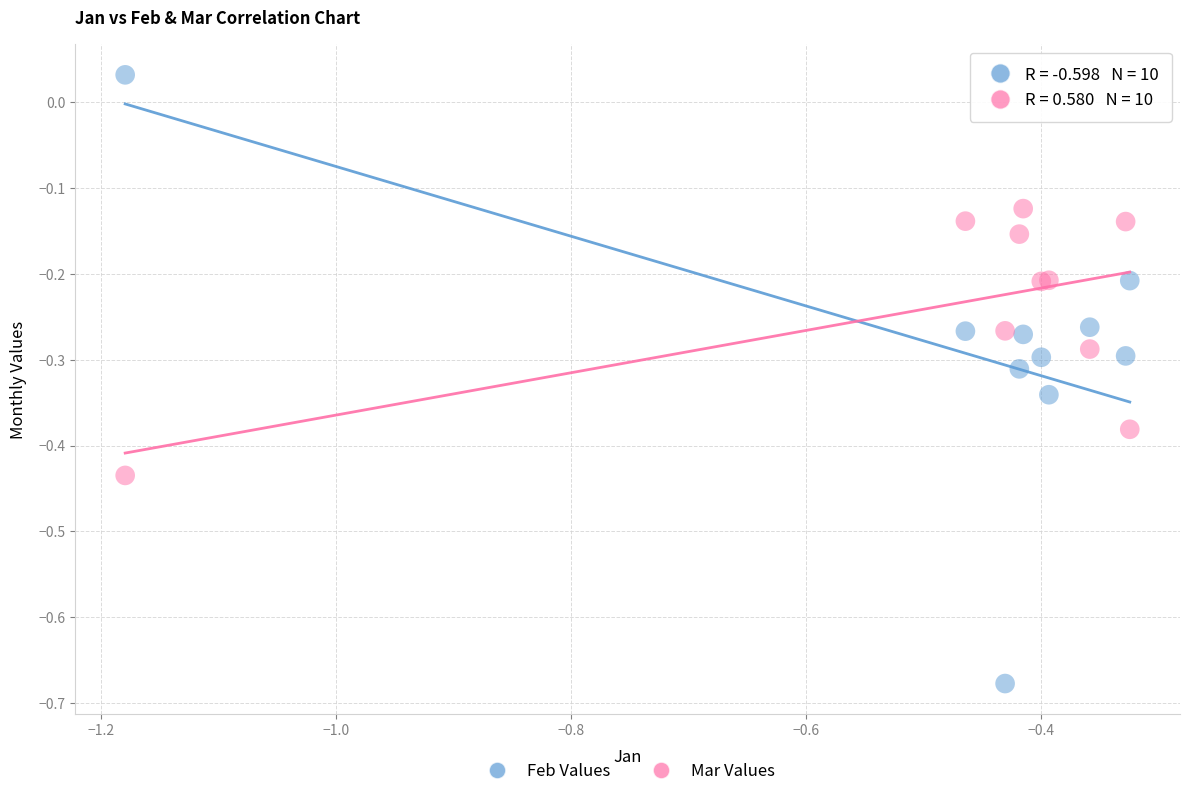

Which series has the widest spread of Y values?

Feb Values